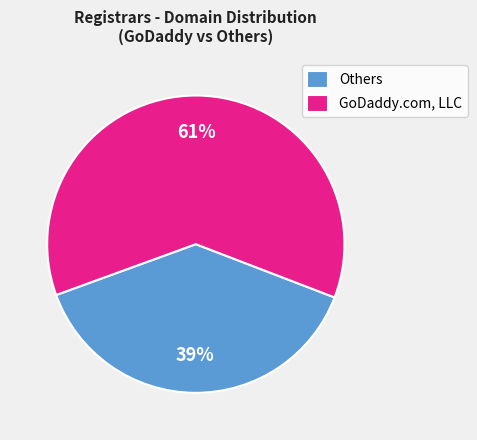

To the nearest percent, what percentage of the pie is GoDaddy.com, LLC?

61%